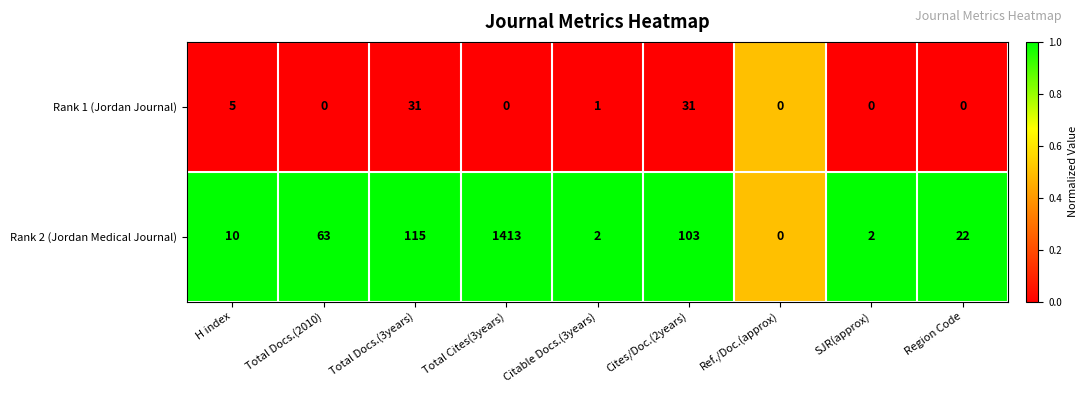

Is it true that Rank 2 (Jordan Medical Journal) equals 14 at Region Code?

False